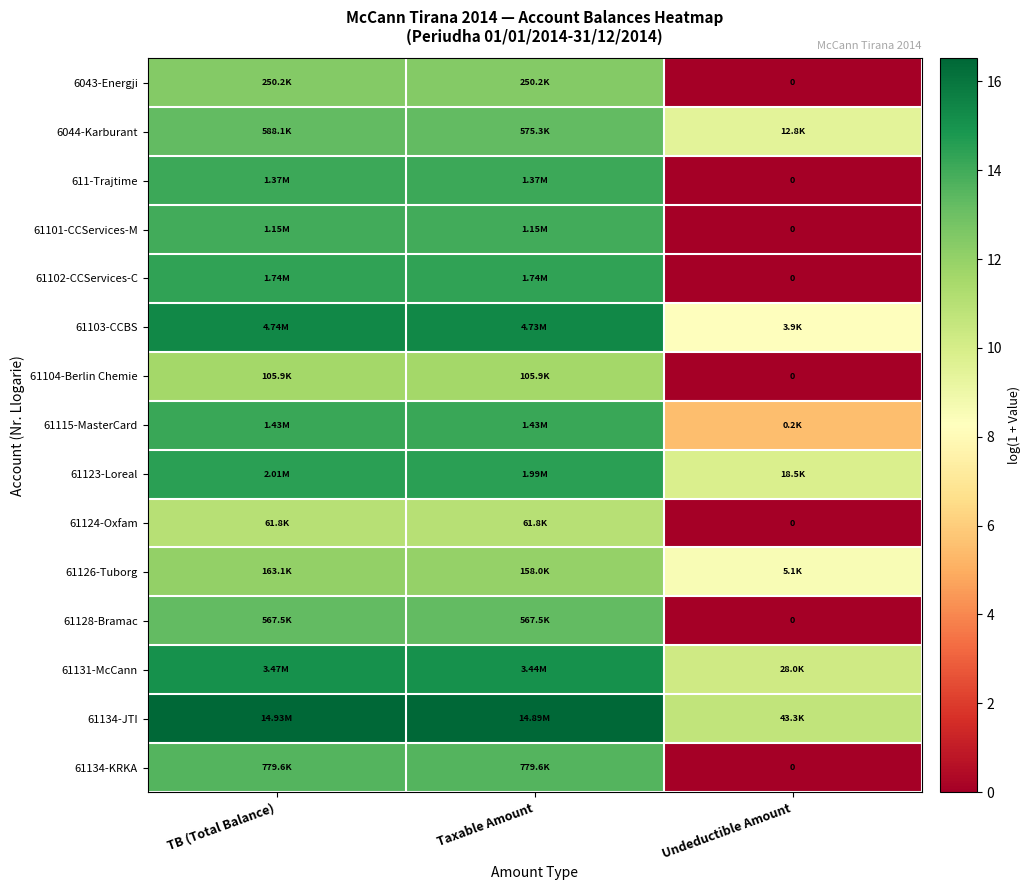

List the series in order of their peak value, highest first.

61134-JTI, 61103-CCBS, 61131-McCann, 61123-Loreal, 61102-CCServices-C, 61115-MasterCard, 611-Trajtime, 61101-CCServices-M, 61134-KRKA, 6044-Karburant, 61128-Bramac, 6043-Energji, 61126-Tuborg, 61104-Berlin Chemie, 61124-Oxfam